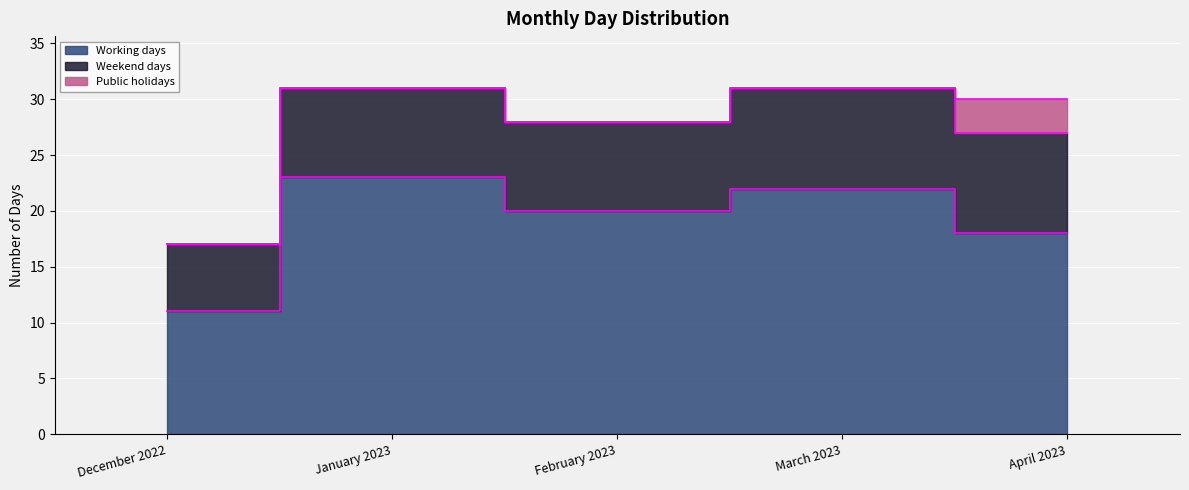

How many lines are shown in the chart?

3